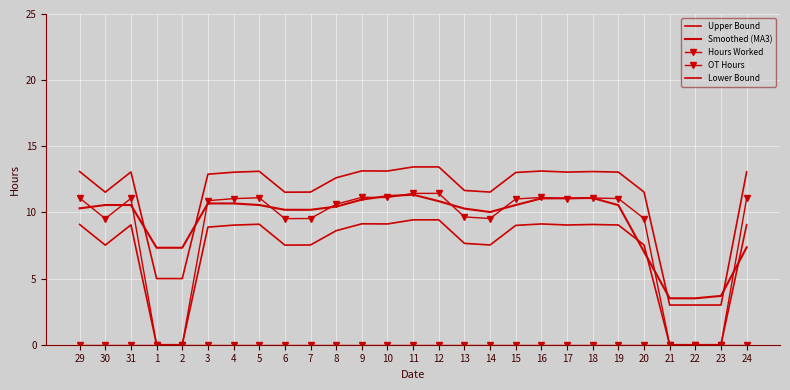

True or false: Hours Worked and Lower Bound intersect in this chart.

False